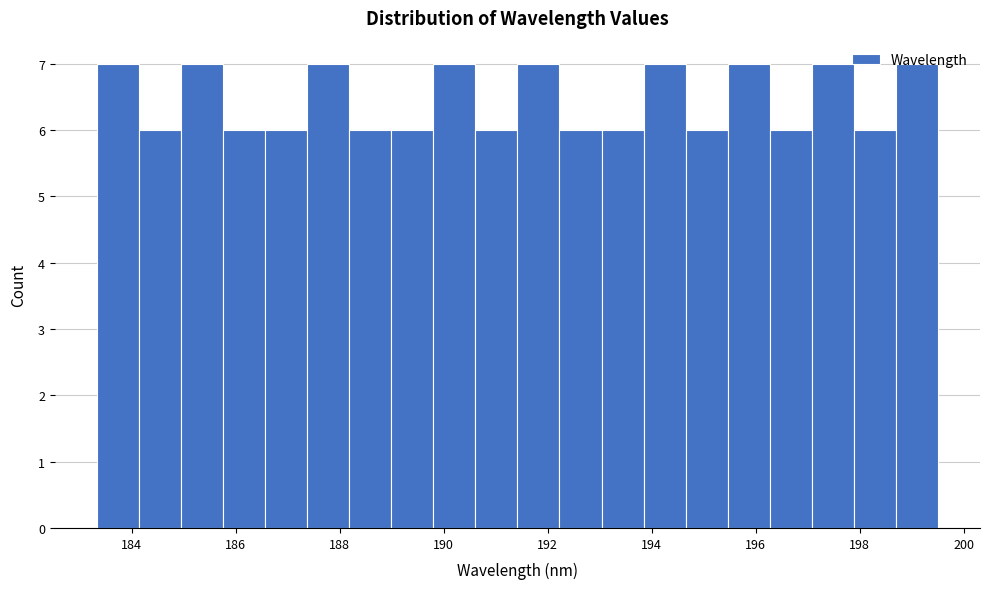

Reading left to right, list every bar in this chart as the range it spans on the x-axis followed by its height. Neither the bar edges nor the heights are printed on the chart, so give them approximately, as read against the axes.

183.4 to 184.2: 7
184.2 to 185.0: 6
185.0 to 185.8: 7
185.8 to 186.6: 6
186.6 to 187.4: 6
187.4 to 188.2: 7
188.2 to 189.0: 6
189.0 to 189.8: 6
189.8 to 190.6: 7
190.6 to 191.4: 6
191.4 to 192.2: 7
192.2 to 193.0: 6
193.0 to 193.8: 6
193.8 to 194.6: 7
194.6 to 195.4: 6
195.4 to 196.2: 7
196.2 to 197.0: 6
197.0 to 197.8: 7
197.8 to 198.6: 6
198.6 to 199.6: 7